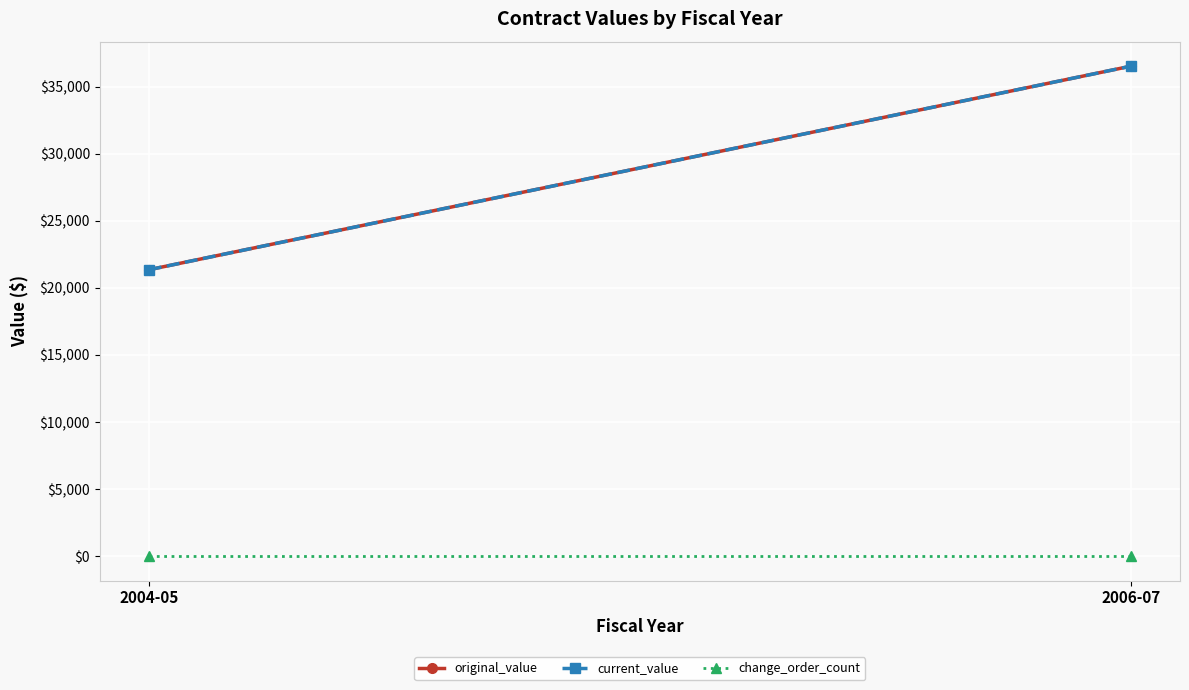

What is the difference between the highest and lowest values at 2006-07?

36538.3